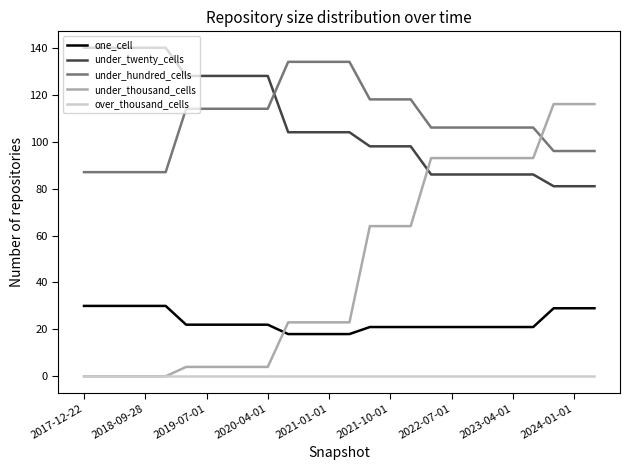

Does the chart have visible grid lines?

No